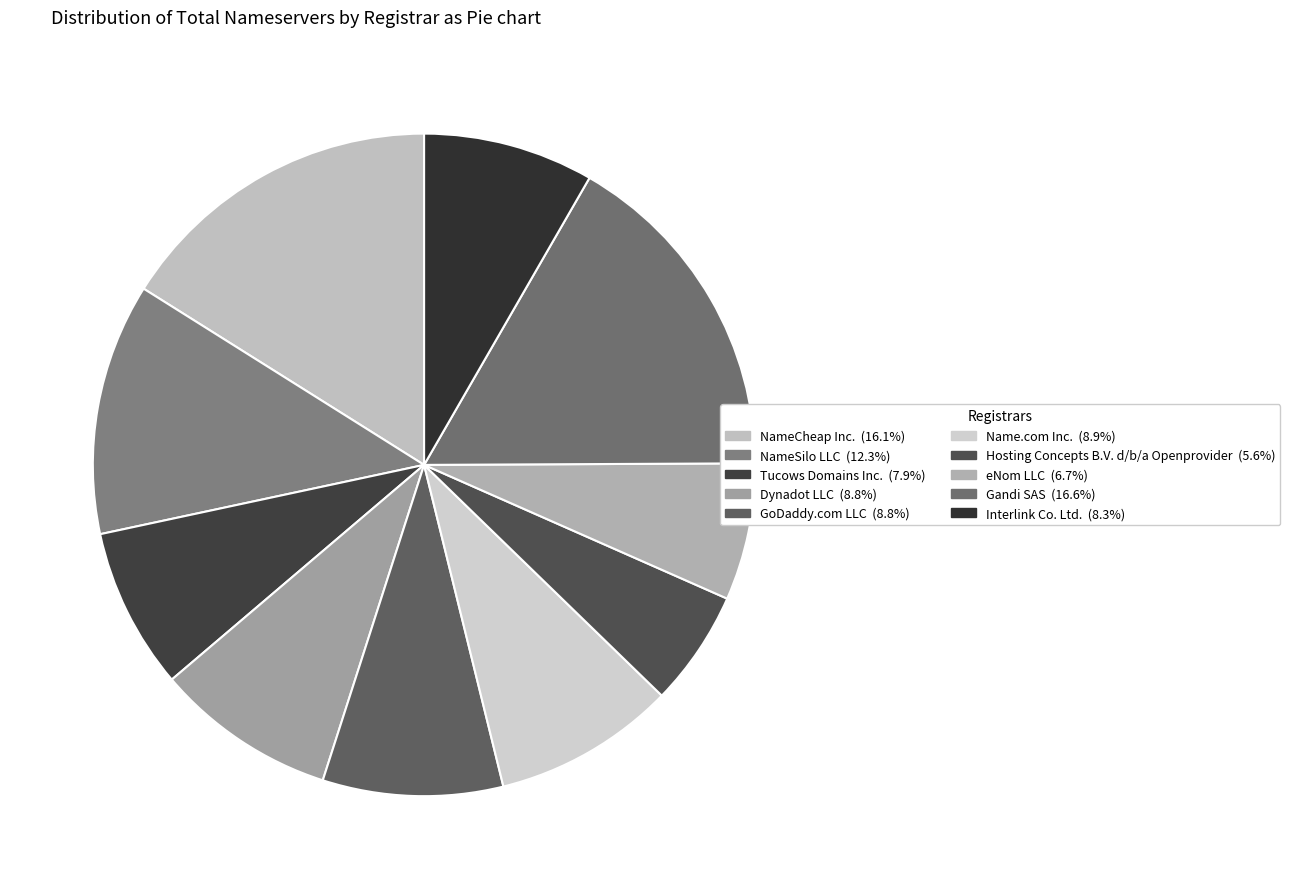

Which has a higher value, Gandi SAS or NameCheap Inc.?

Gandi SAS